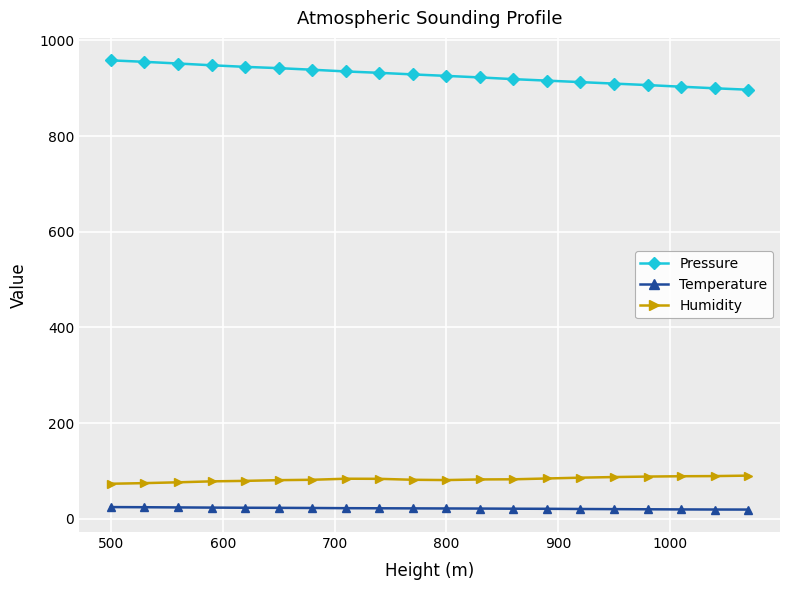

True or false: Pressure and Humidity intersect in this chart.

False